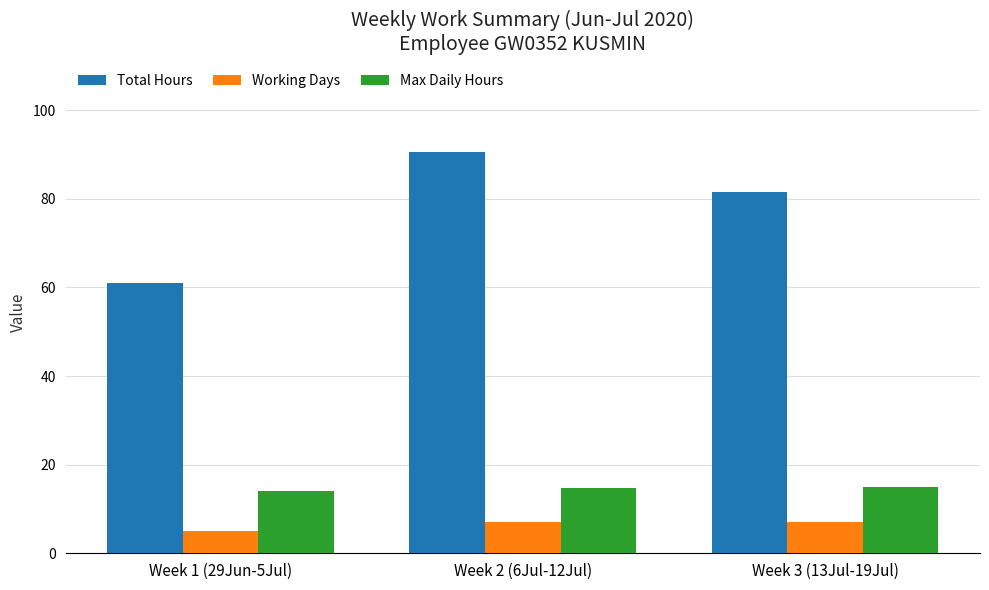

What is the label of the 2nd bar from the left?

Week 2 (6Jul-12Jul)